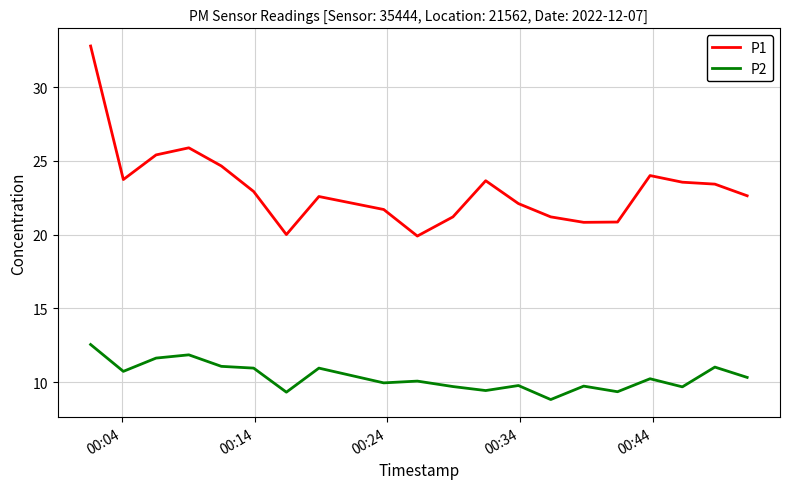

Which series has the largest total across all categories?

P1